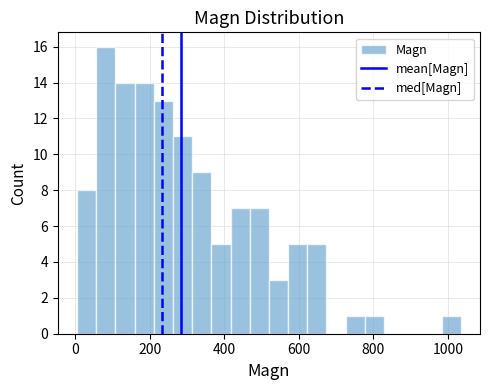

Around what value on the x-axis is the tallest bar? Give the approximate position of its centre, as read against the axis.

80